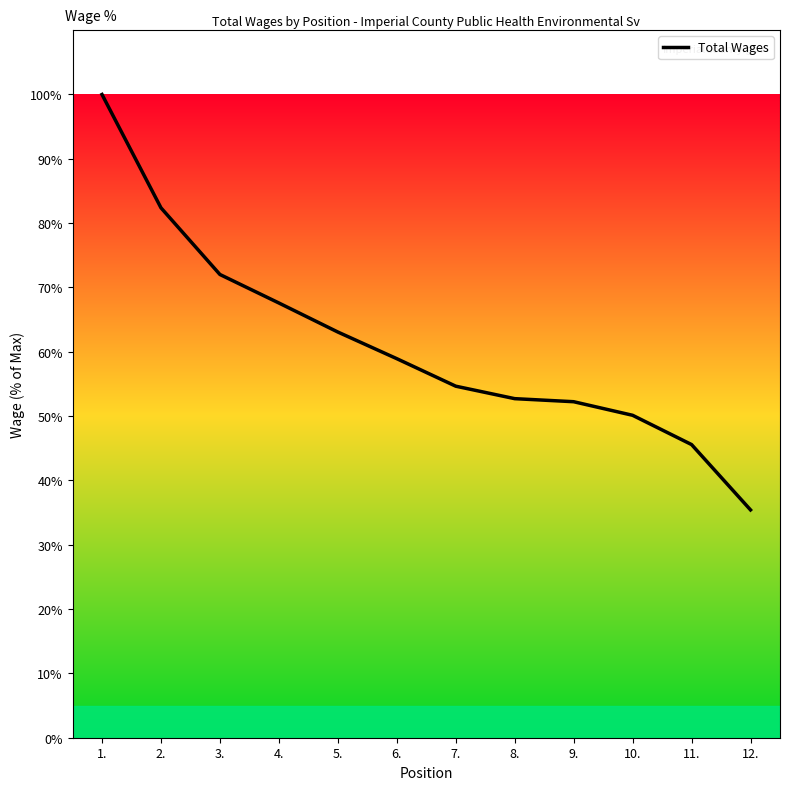

True or false: the data has more than 1 interior local peaks.

False